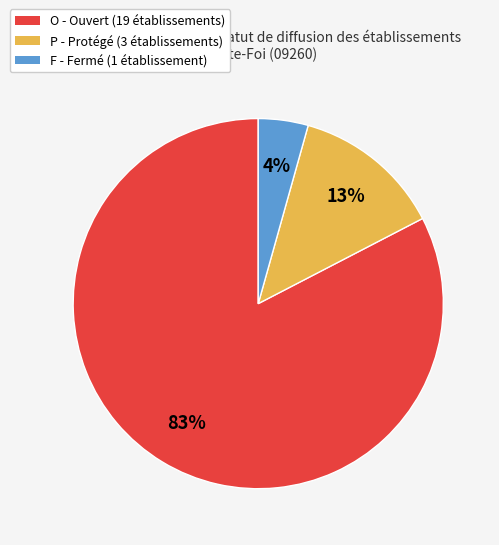

Is it true that P is 22% of the pie?

False